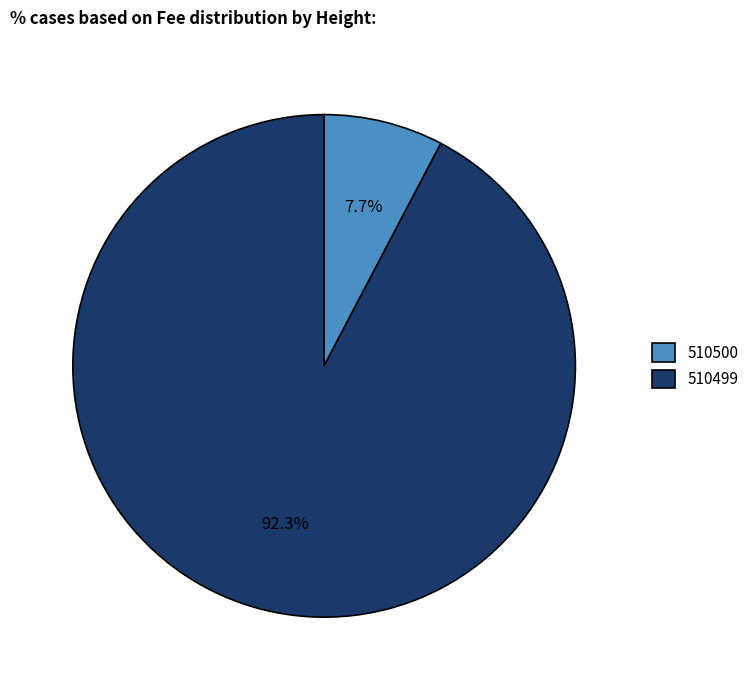

How many slices are in this pie chart?

2